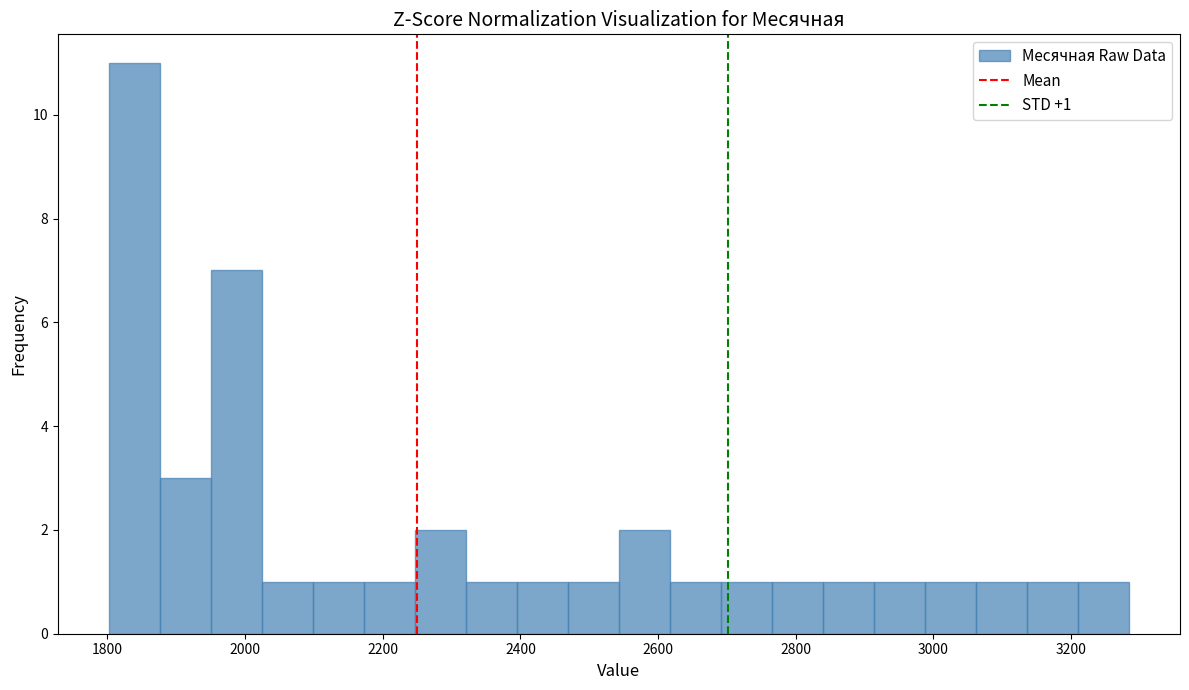

Read against the x-axis, roughly where is the centre of the tallest bar?

1840